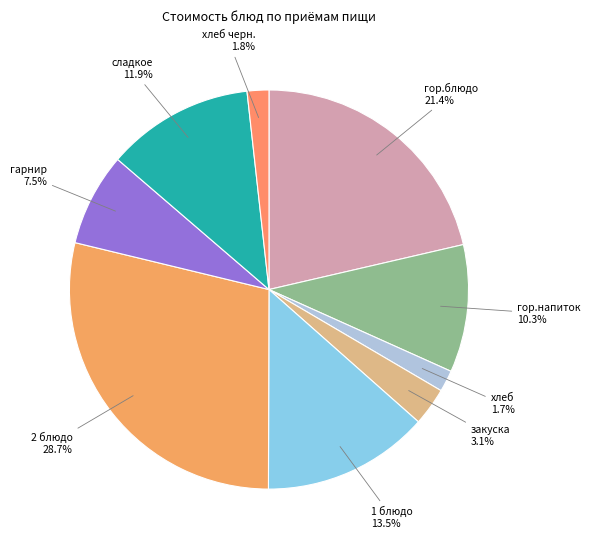

Is there a majority slice in this chart?

No